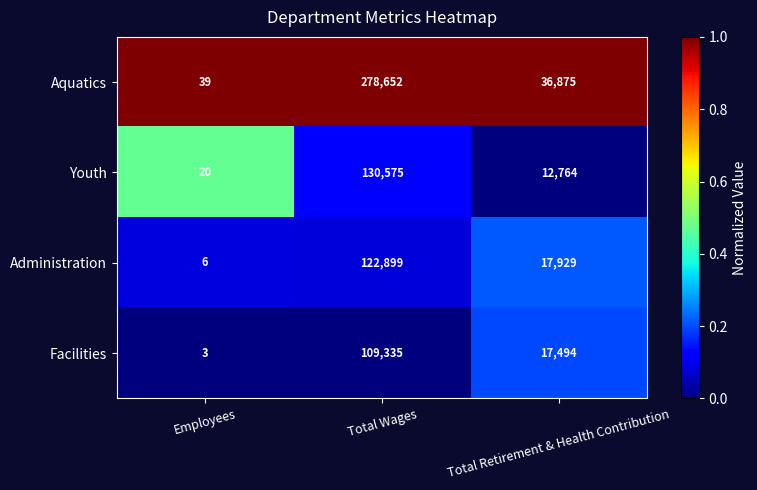

Is it true that Aquatics equals 143238 at Total Wages?

False